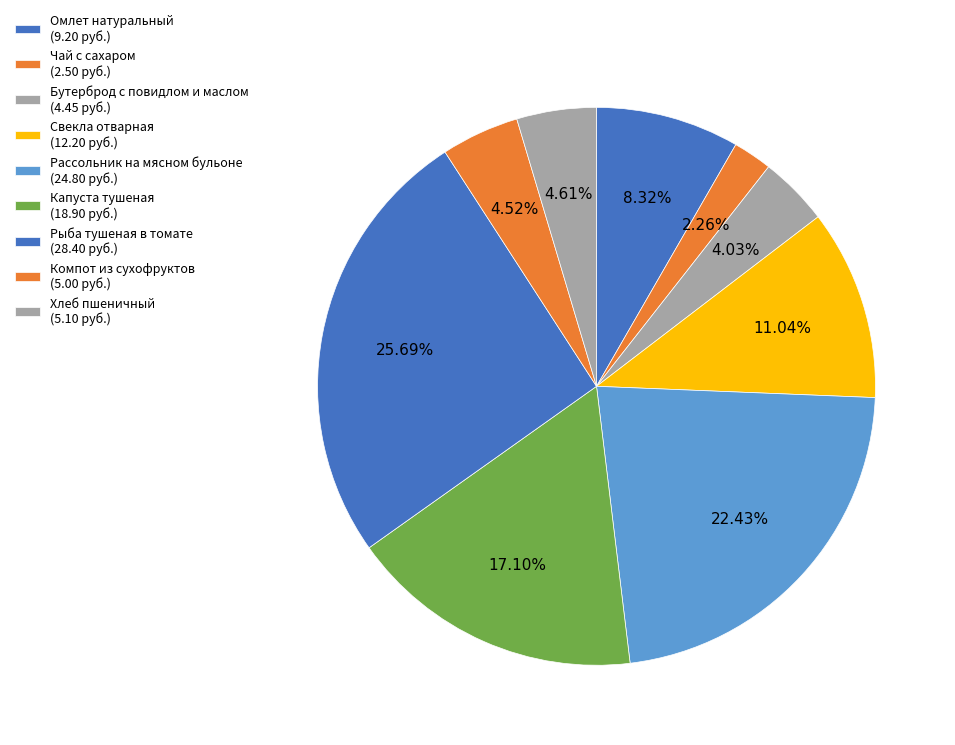

How many slices are in this pie chart?

9